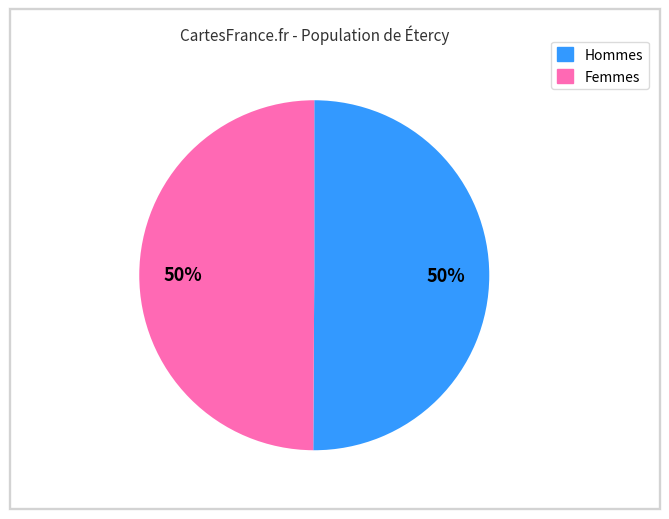

To the nearest percent, what portion does Femmes represent?

50%